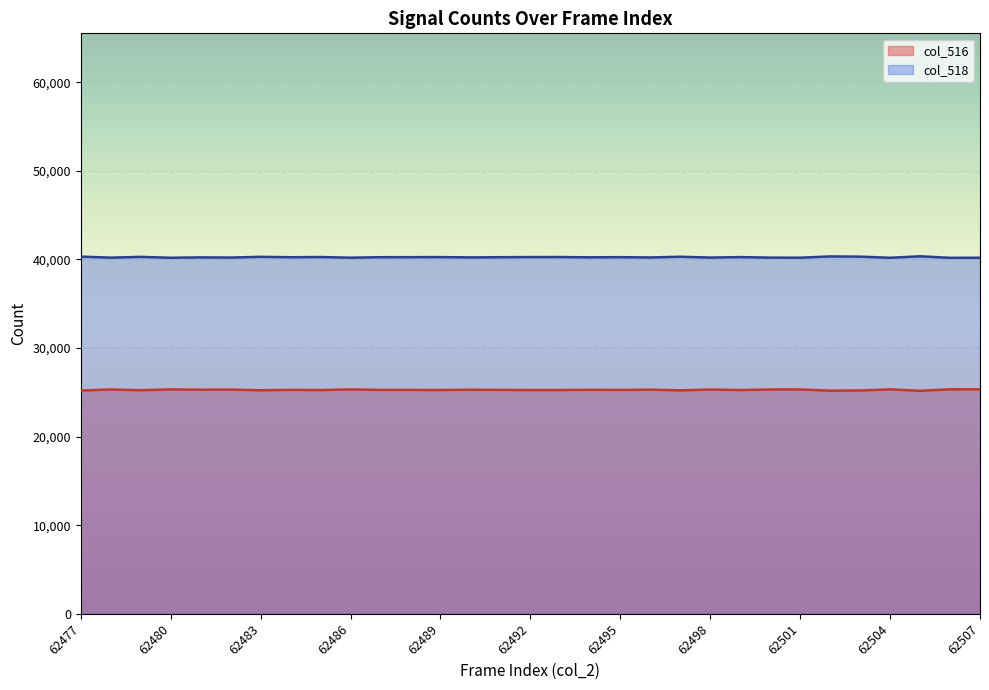

What is the difference between the highest and lowest values at 62496?

14925